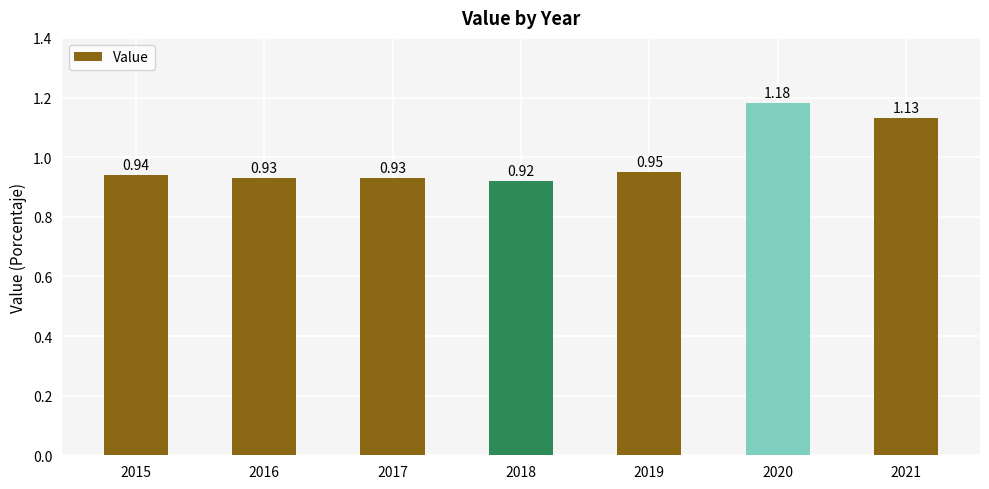

What is the difference between the maximum and minimum values?

0.3